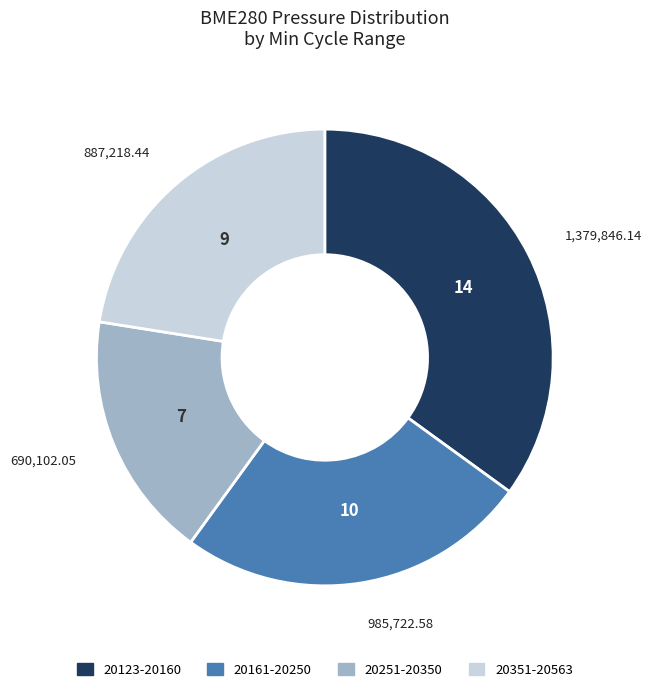

Is there any slice that represents more than half of the pie?

No